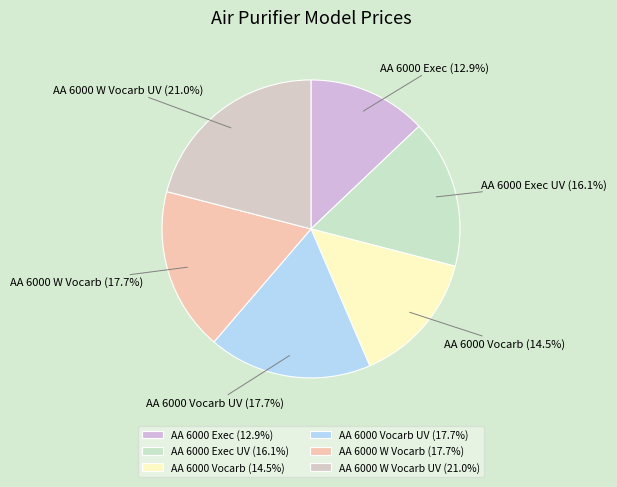

How many segments does this pie chart have?

6